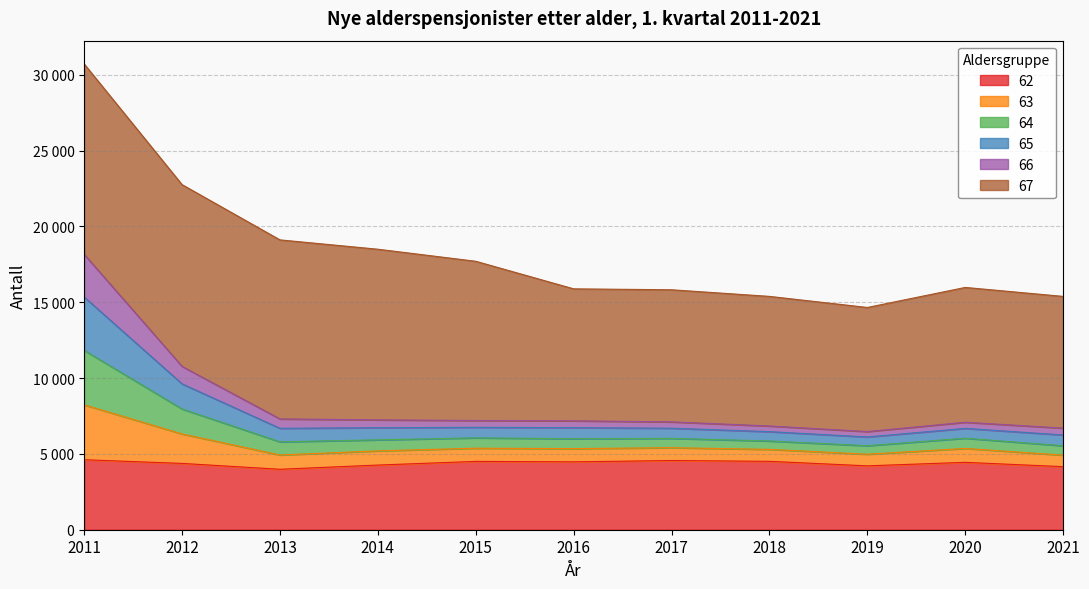

What is the difference between the 62 values at 2015 and 2016?

29